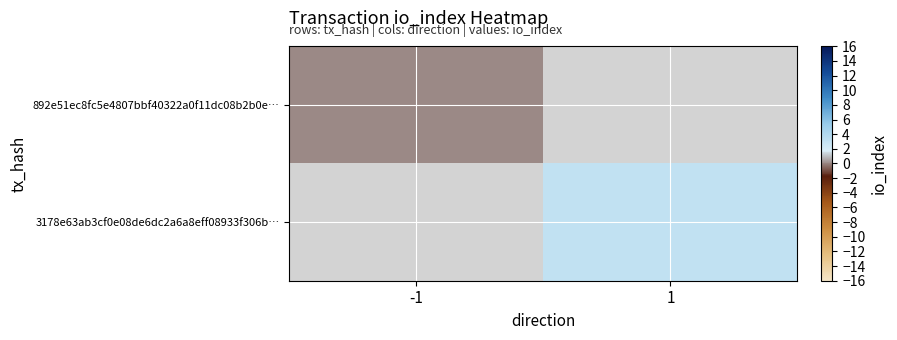

Which category has the highest value in the 892e51ec8fc5e4807bbf40322a0f11dc08b2b0e… series?

-1